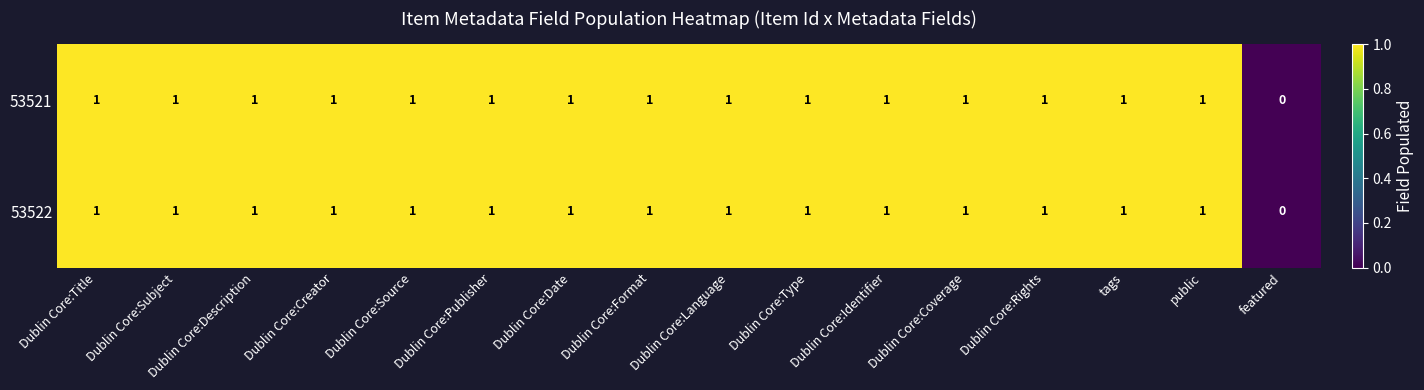

Where is 53521 nearest to the value 0?

featured